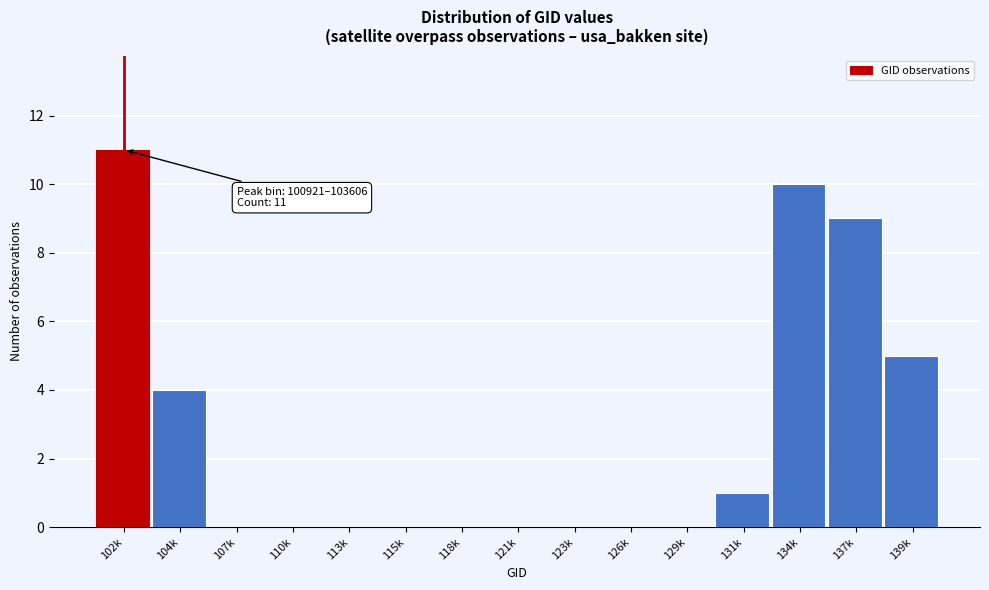

Reading left to right, transcribe all the data shown in this chart.

102k=11	104k=4	107k=0	110k=0	113k=0	115k=0	118k=0	121k=0	123k=0	126k=0	129k=0	131k=1	134k=10	137k=9	139k=5